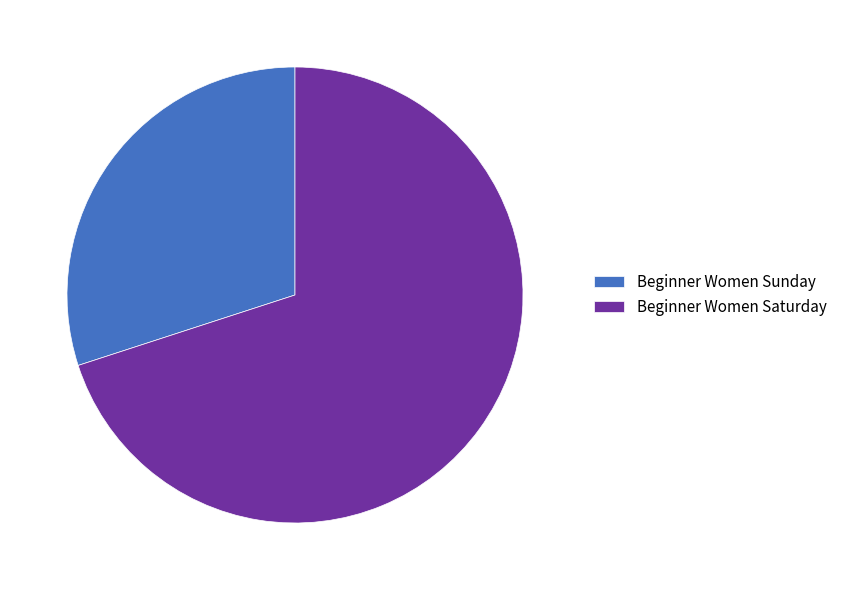

Does Beginner Women Sunday represent more than half of the total?

No